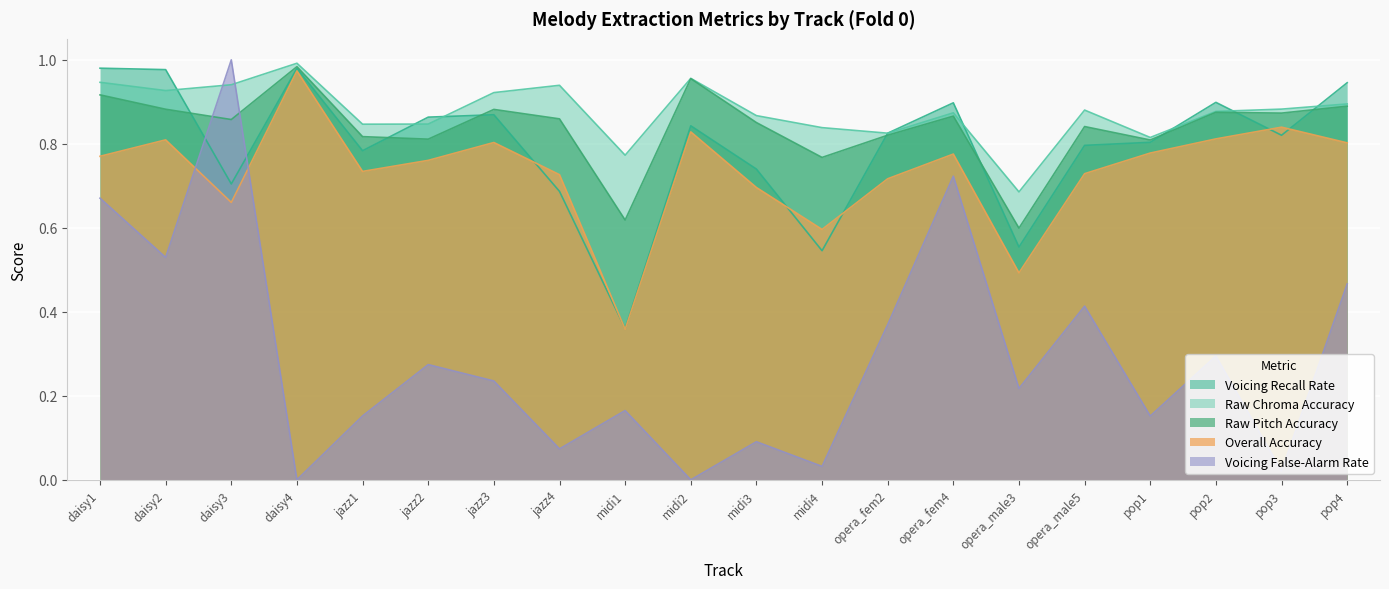

Rank the series by their maximum value, from highest to lowest.

Voicing False-Alarm Rate, Raw Chroma Accuracy, Raw Pitch Accuracy, Voicing Recall Rate, Overall Accuracy